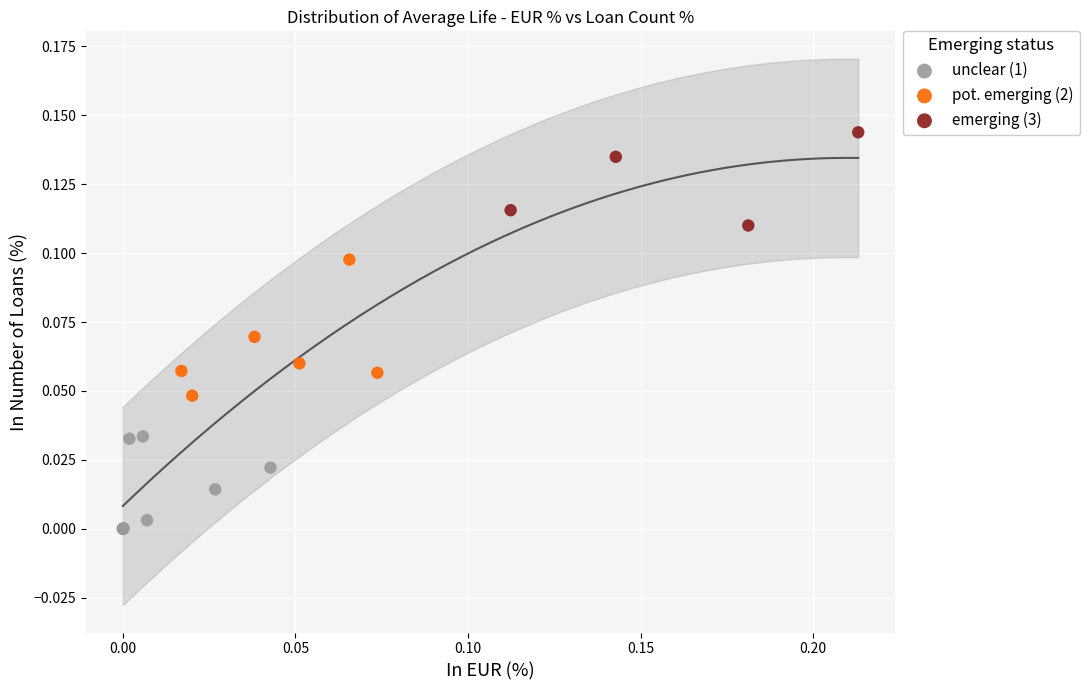

Which series reaches the minimum Y coordinate?

unclear (1)